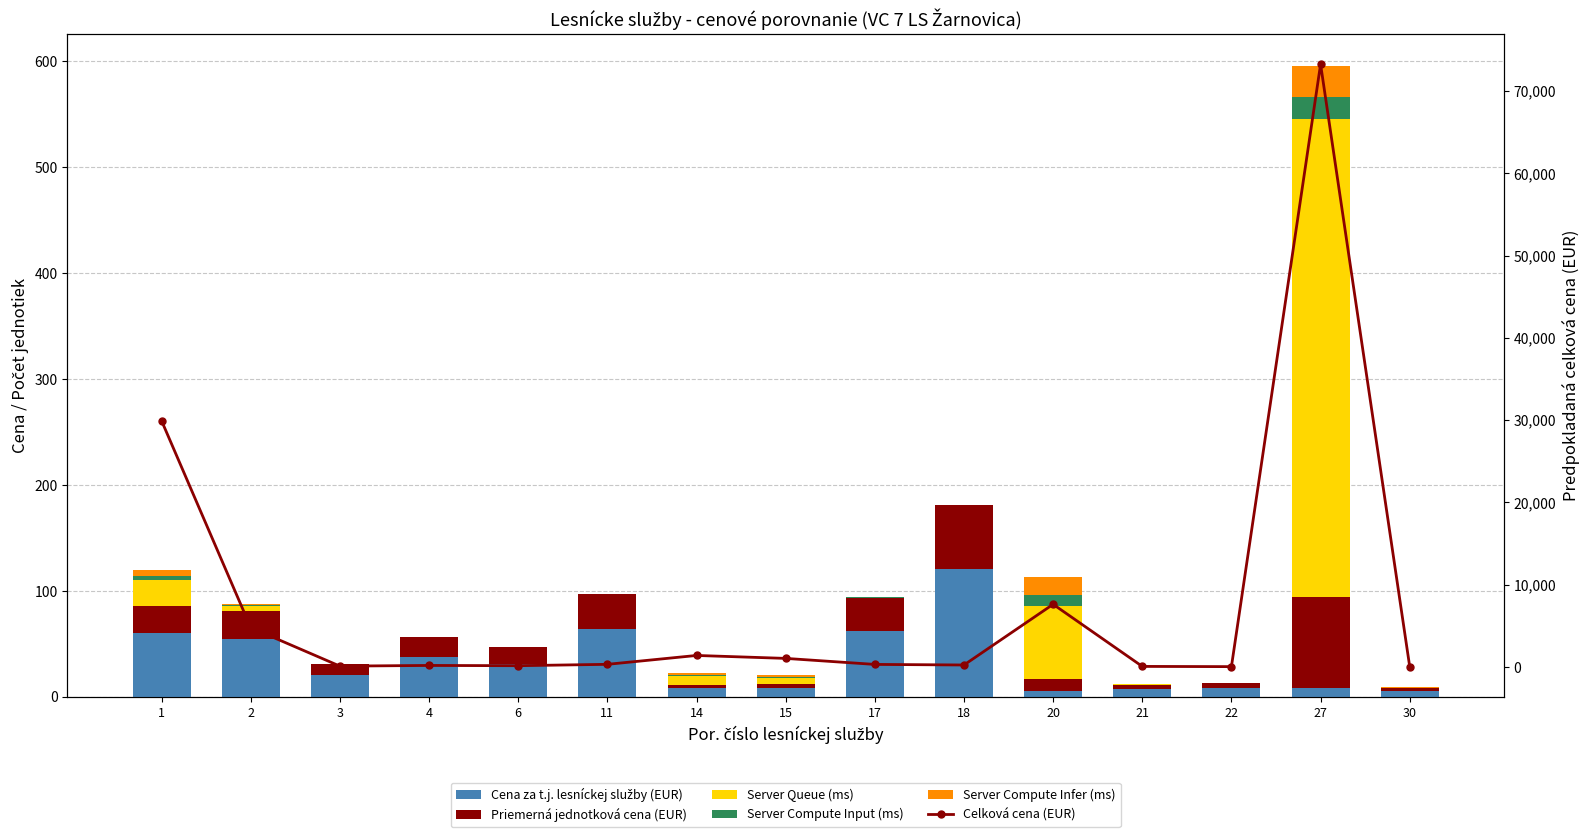

At which category does the chart reach its peak across all series?

27